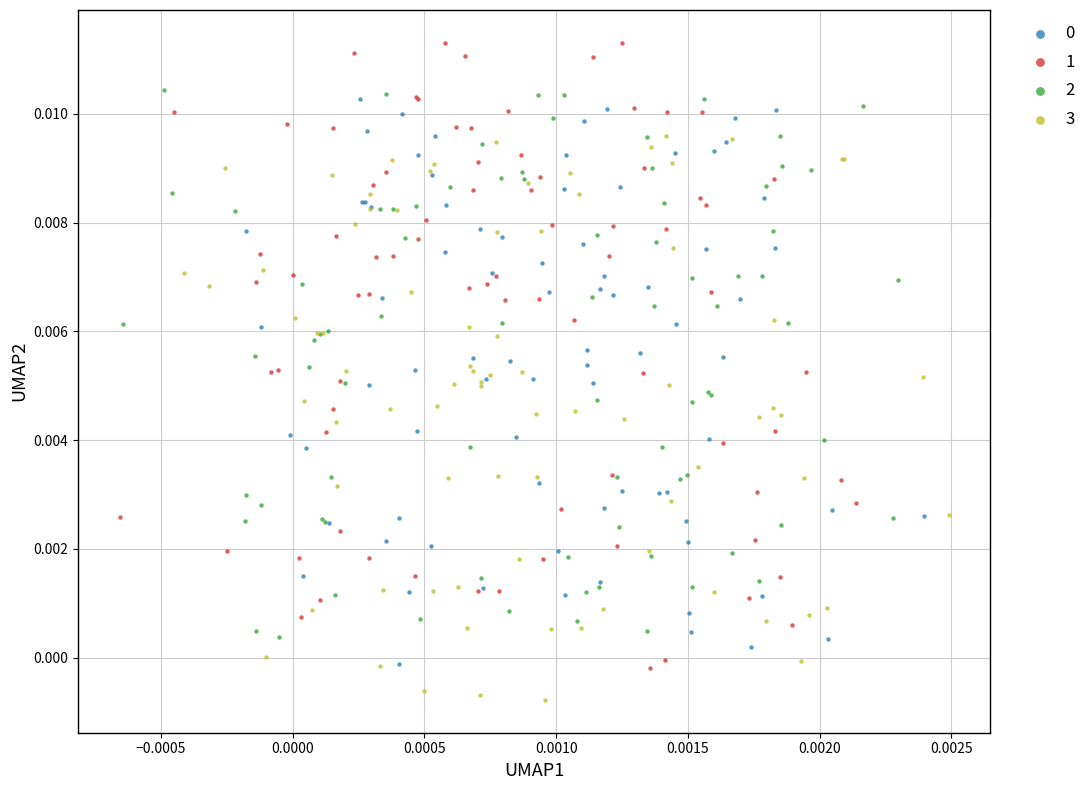

Which series reaches the maximum Y coordinate?

1